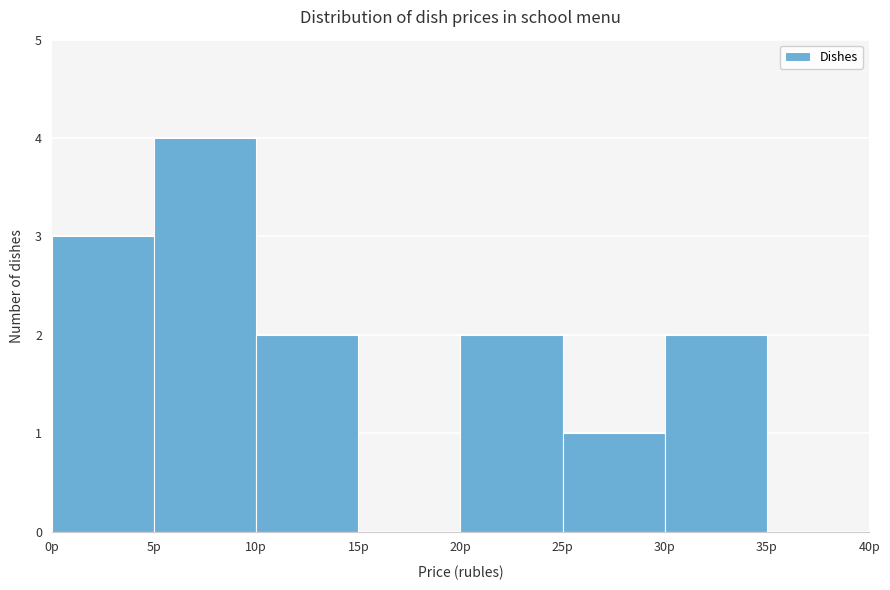

Reading left to right, list every bar in this chart as the range it spans on the x-axis followed by its height. The values are not printed on the chart, so give them approximately, as read against the axis.

0 to 5: 3
5 to 10: 4
10 to 15: 2
15 to 20: 0
20 to 25: 2
25 to 30: 1
30 to 35: 2
35 to 40: 0